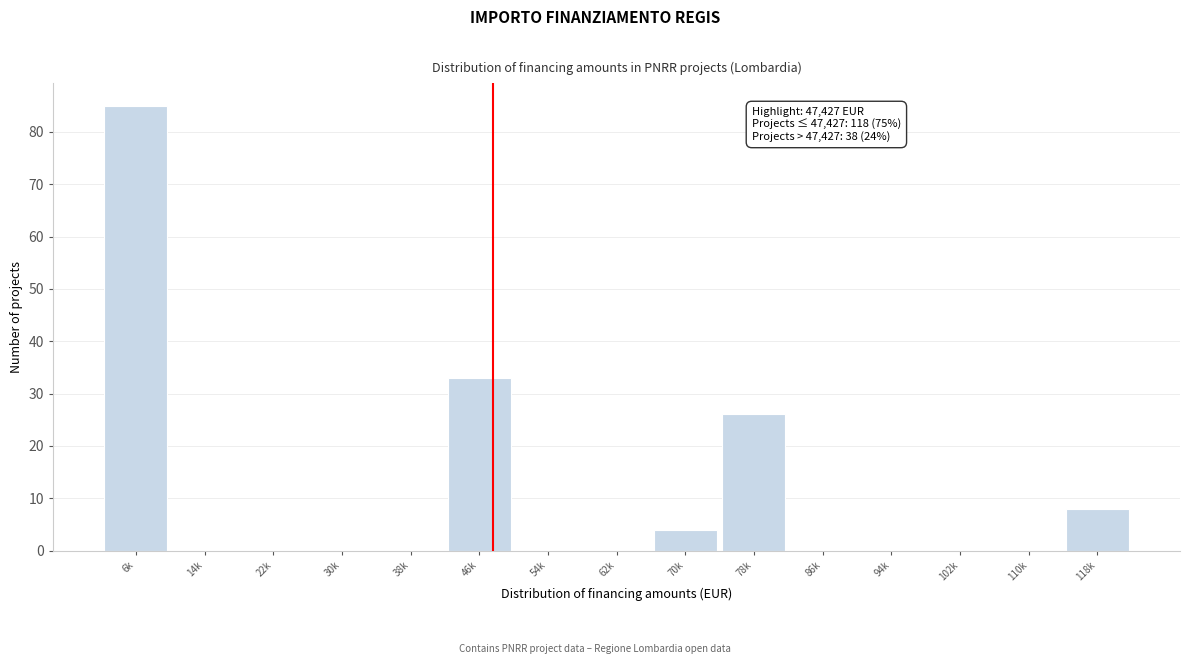

Reading left to right, extract all data points from this chart.

6k=85	14k=0	22k=0	30k=0	38k=0	46k=33	54k=0	62k=0	70k=4	78k=26	86k=0	94k=0	102k=0	110k=0	118k=8